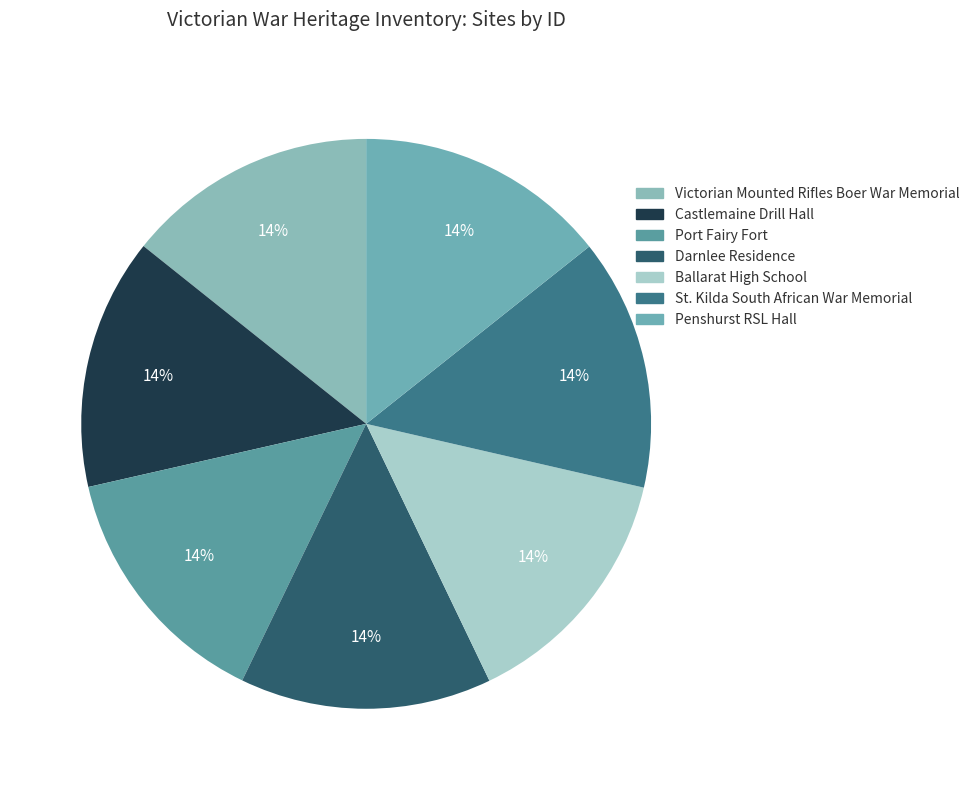

What percentage do Victorian Mounted Rifles Boer War Memorial and Penshurst RSL Hall together represent?

28.6%